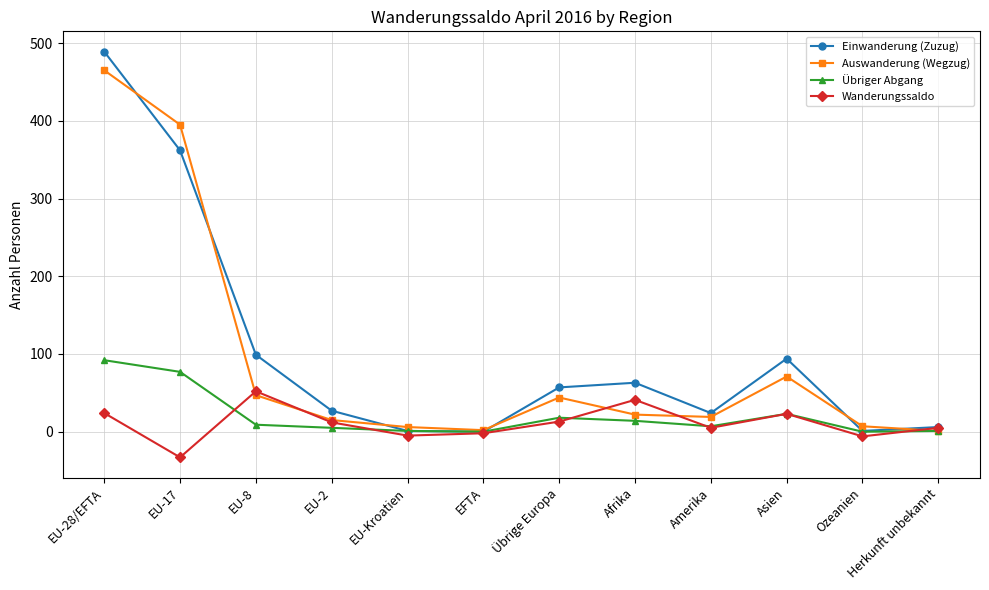

Between EU-17 and Übrige Europa, which series saw the biggest shift?

Auswanderung (Wegzug)